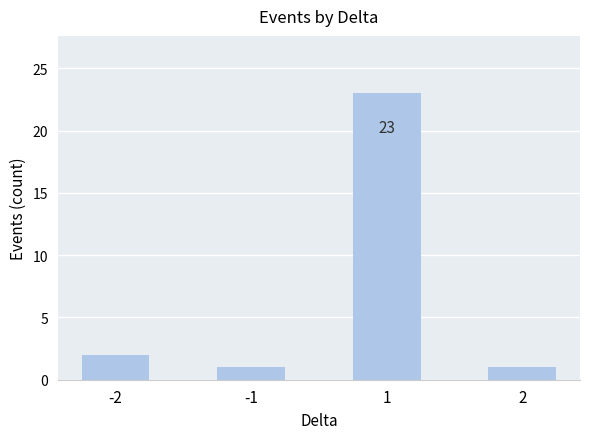

Reading right to left, list all the values displayed in this chart.

1	23	1	2